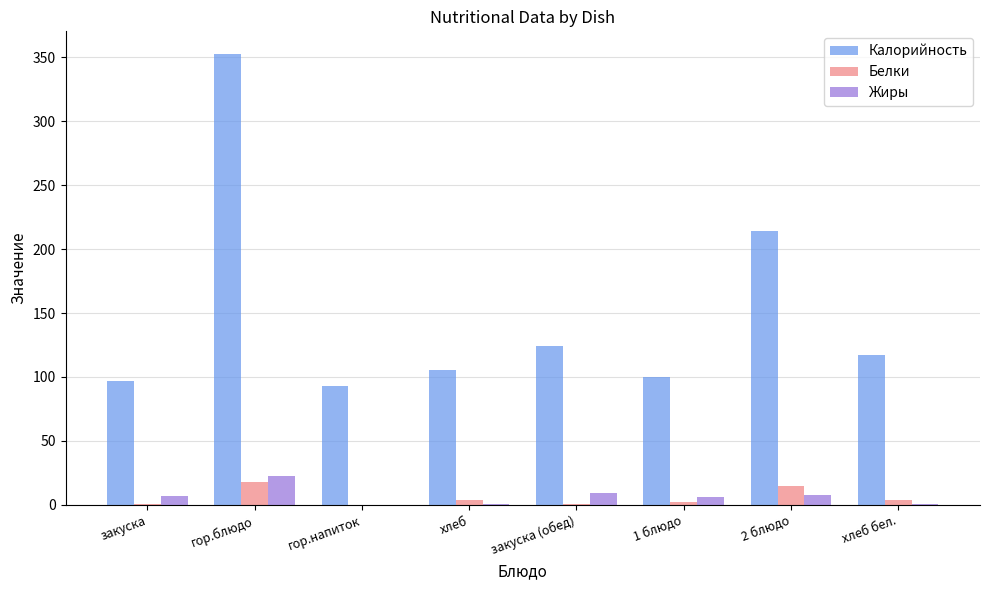

What is the highest value of the Жиры series?

22.4